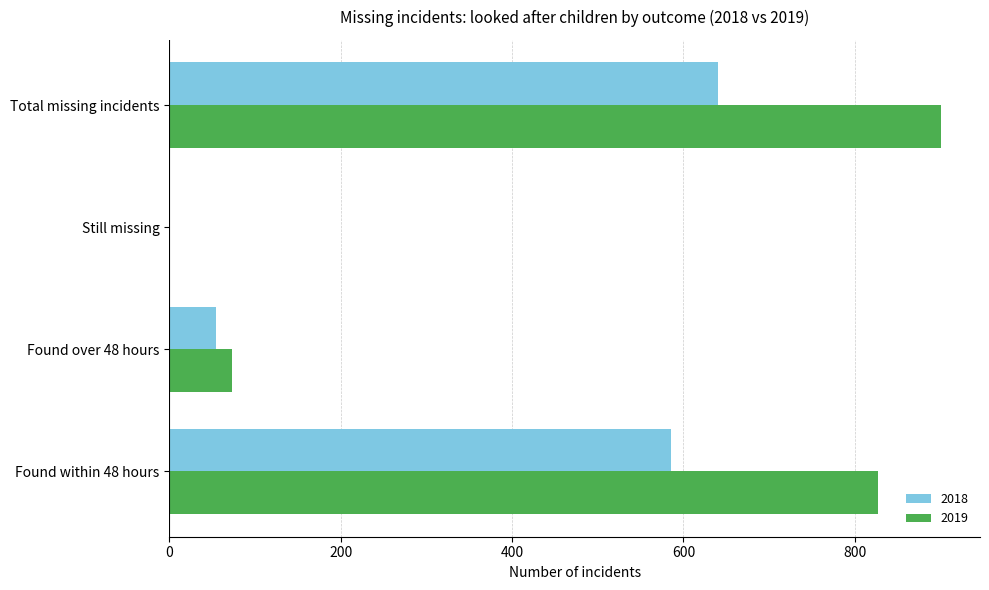

What is the maximum value for 2018?

640